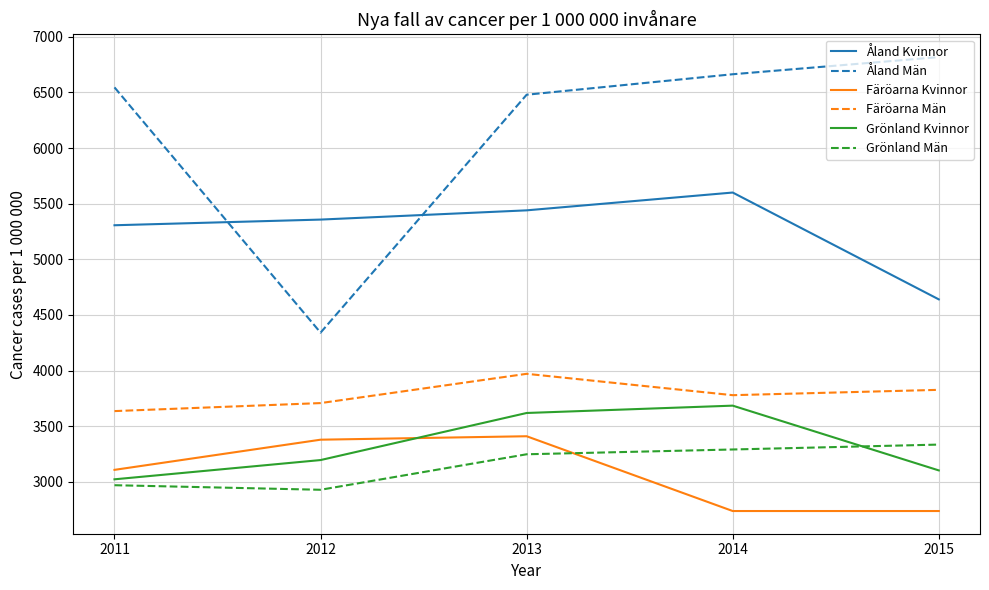

How many interior local peaks does the Färöarna Kvinnor series have?

1